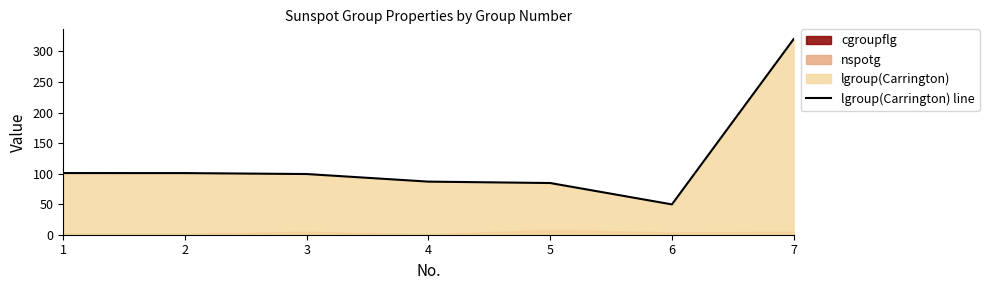

True or false: the data has more than 1 interior local peaks.

False